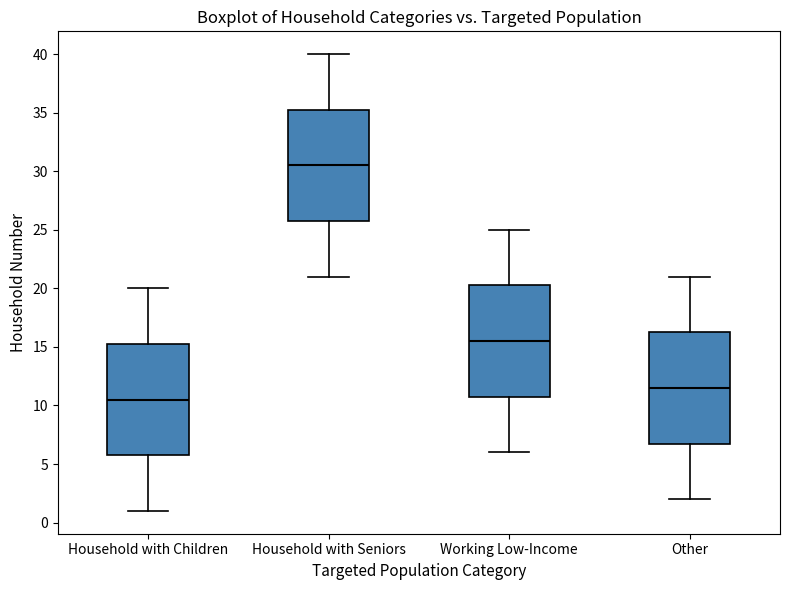

Where is the upper edge of the box for Working Low-Income on the y-axis? The values are not printed on the chart, so give them approximately, as read against the axis.

20.5